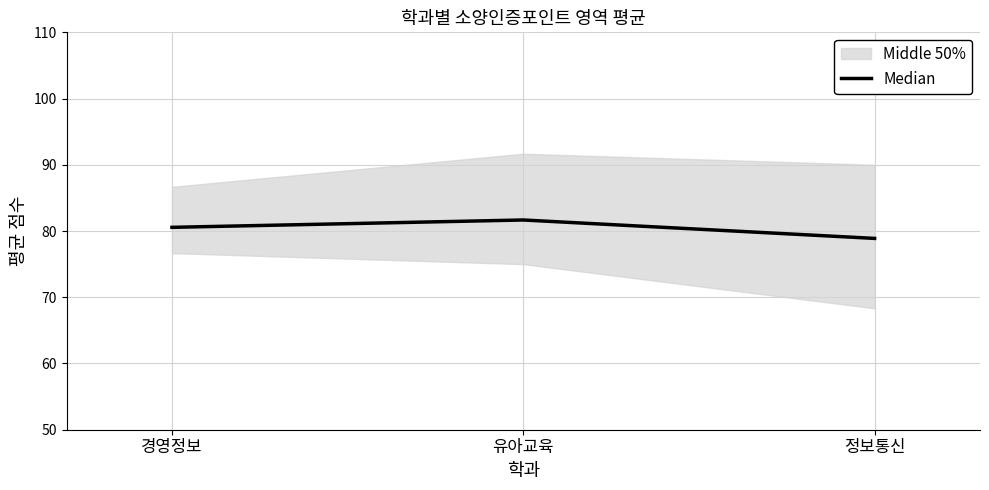

List the labels in order of value, smallest first.

정보통신, 경영정보, 유아교육